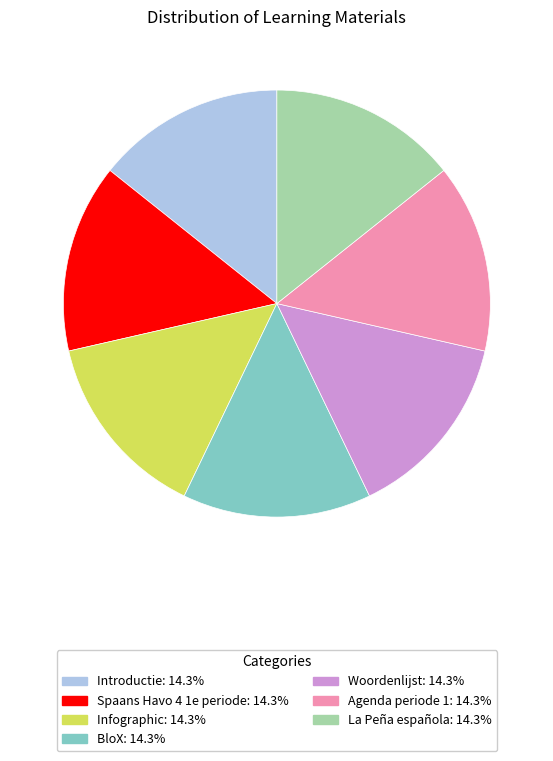

Do Woordenlijst and Infographic together represent more than half of the pie?

No